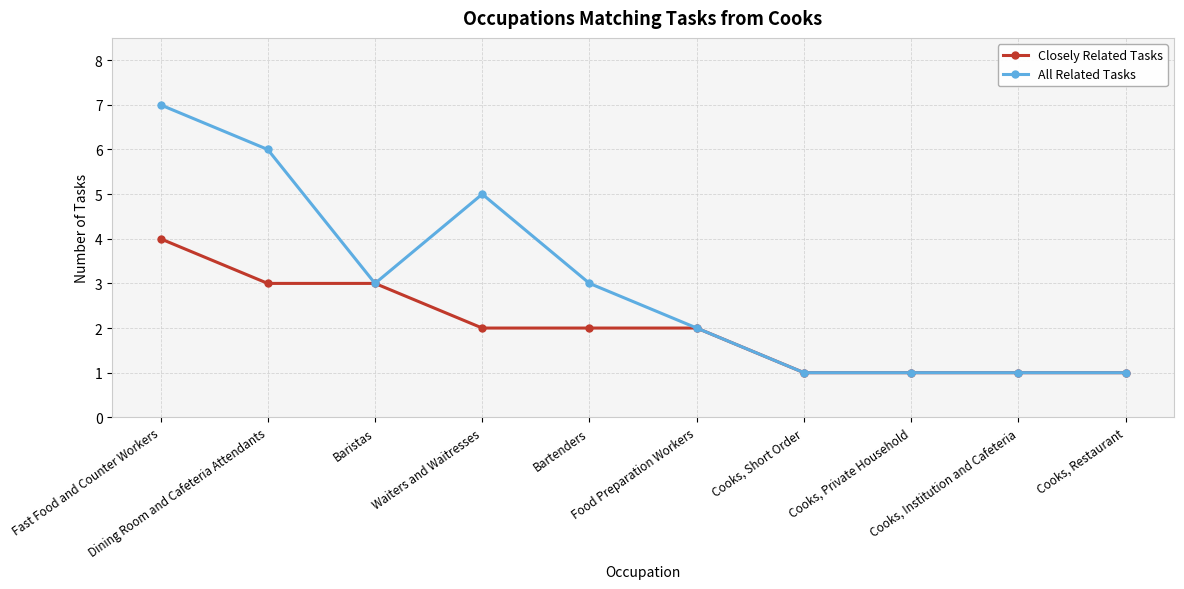

Which series changed the most between Dining Room and Cafeteria Attendants and Baristas?

All Related Tasks